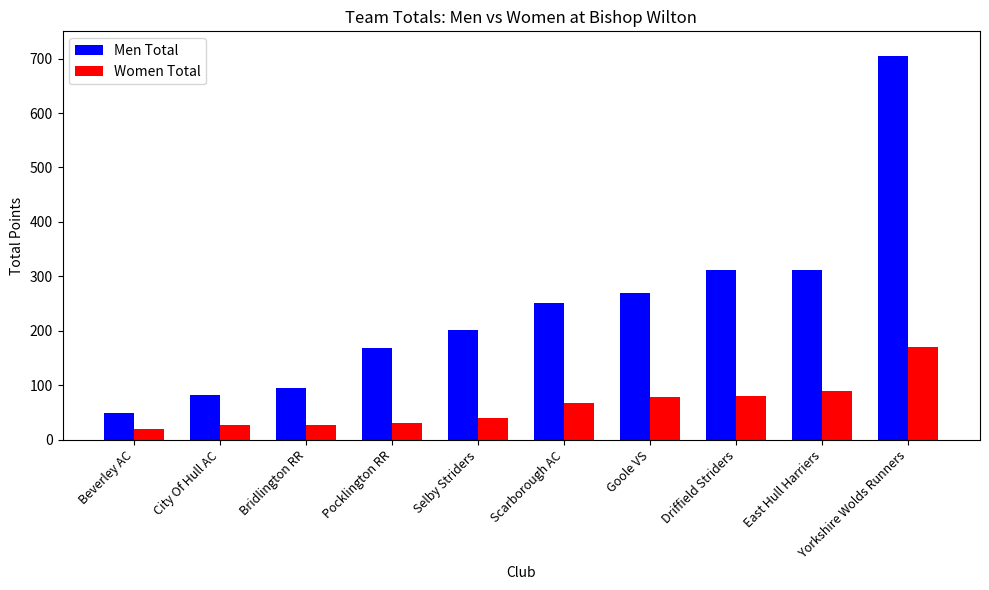

What is the average value of the Women Total series?

63